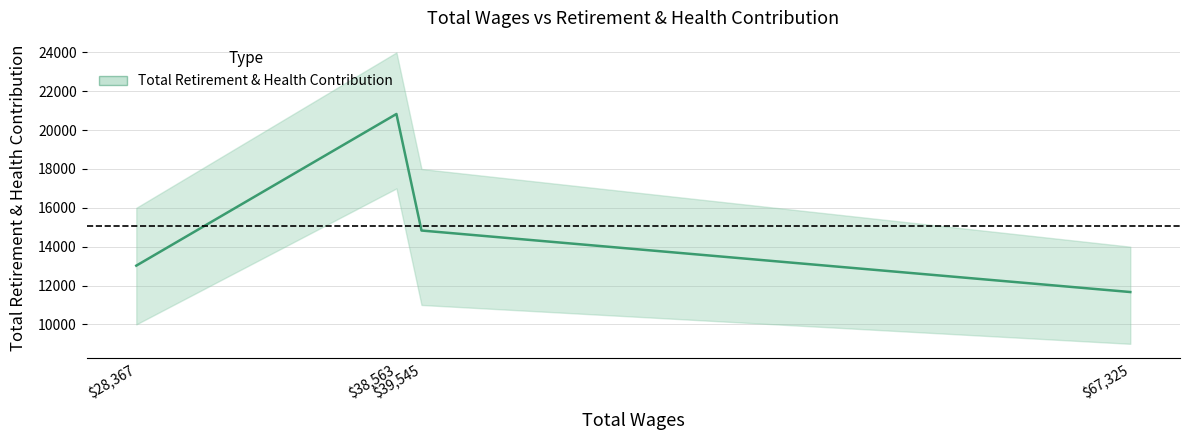

What is the label of the 3rd point from the right?

38563.0